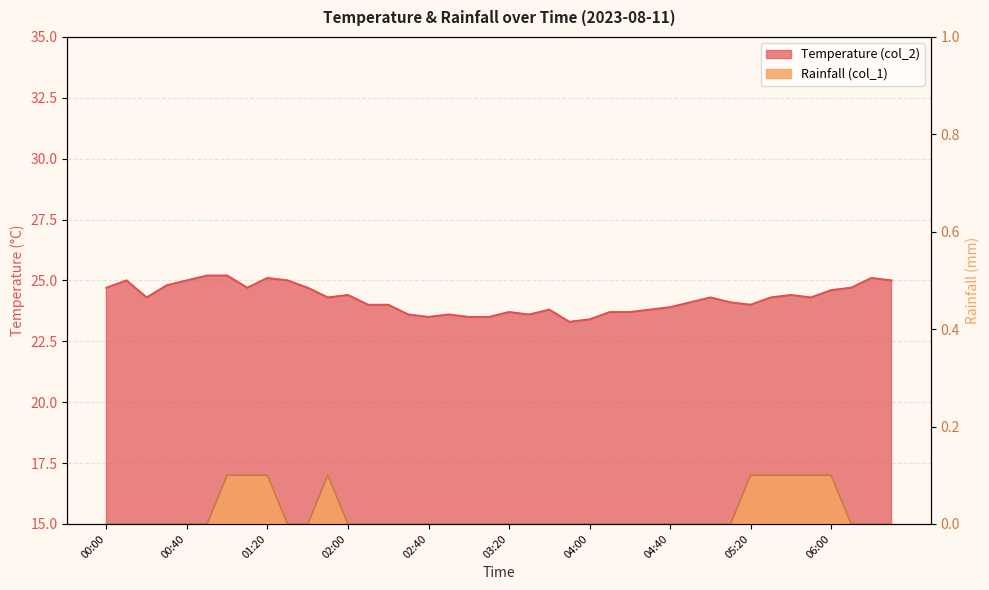

Which series has the largest range (max minus min)?

Temperature (col_2)